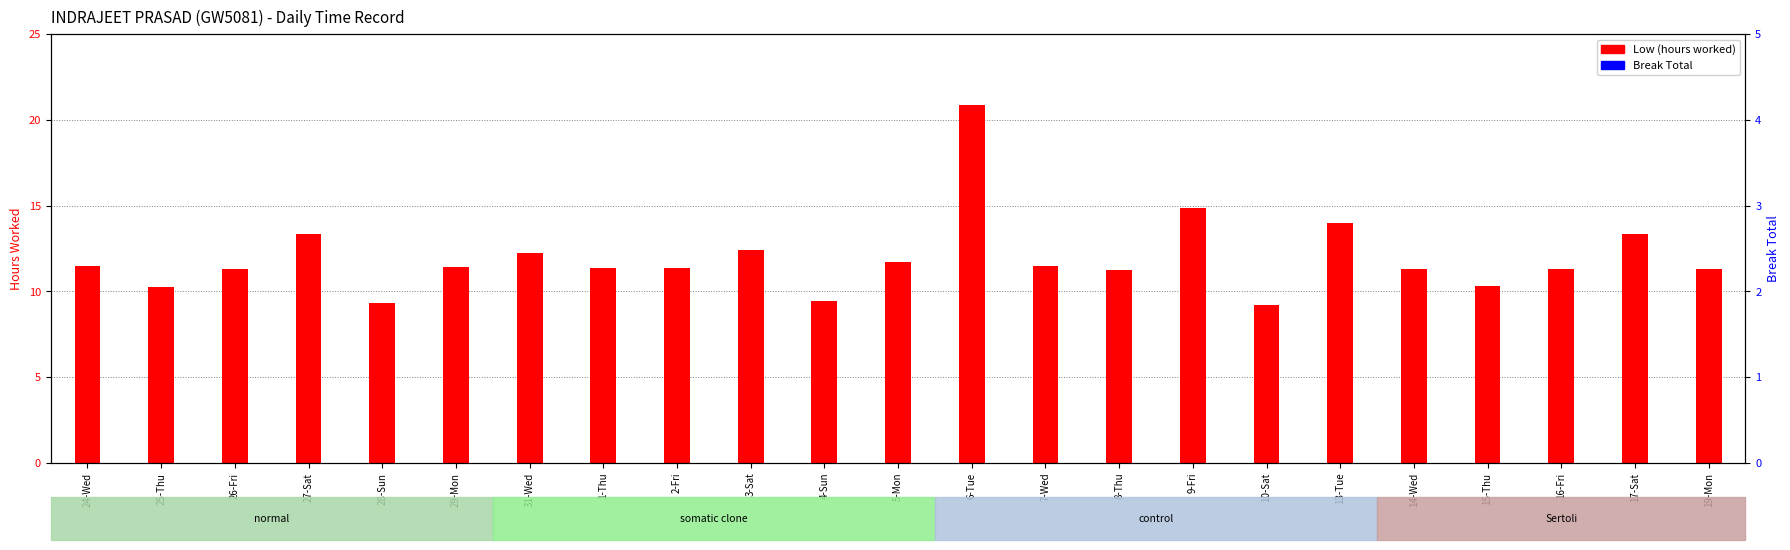

The value of Low (hours worked) at 4-Sun is 9.4. True or false?

True